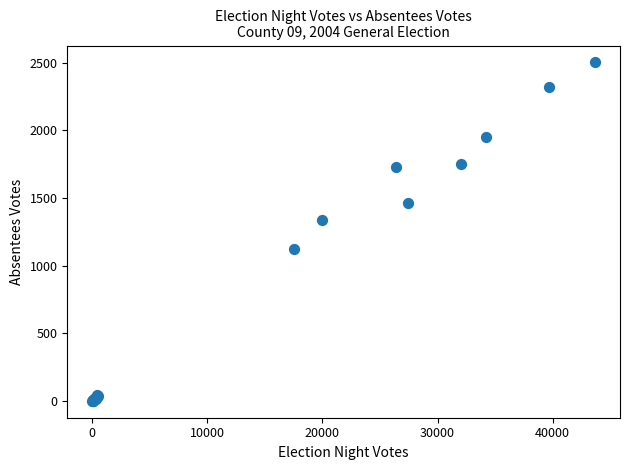

What Y value in the scatter plot is closest to 1252?

1339